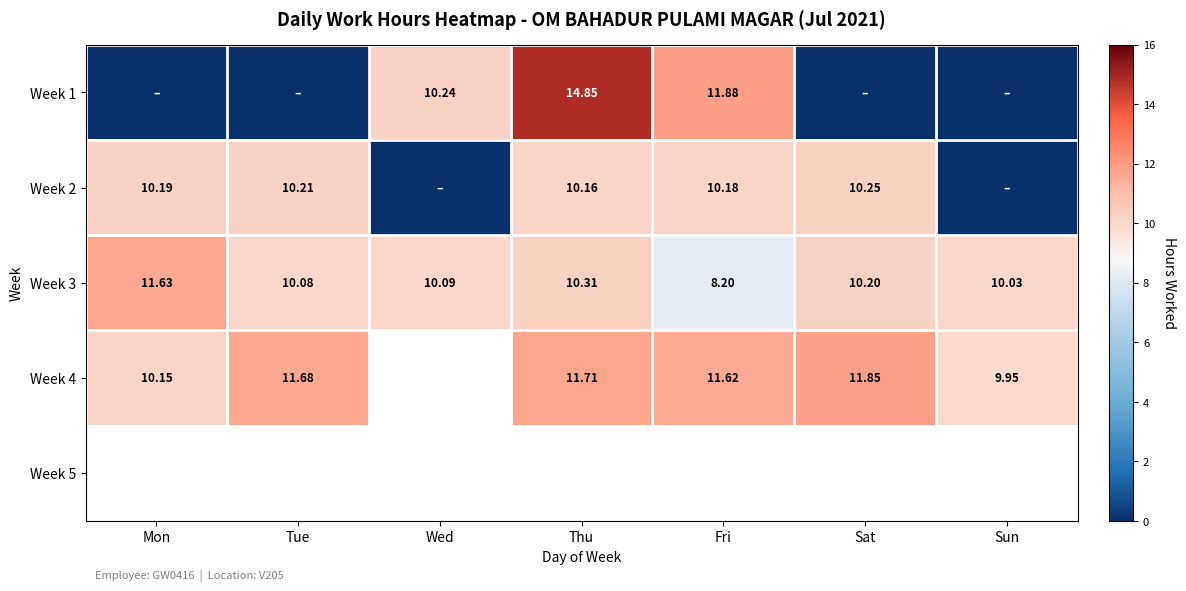

Which category has the lowest value across all series?

Mon